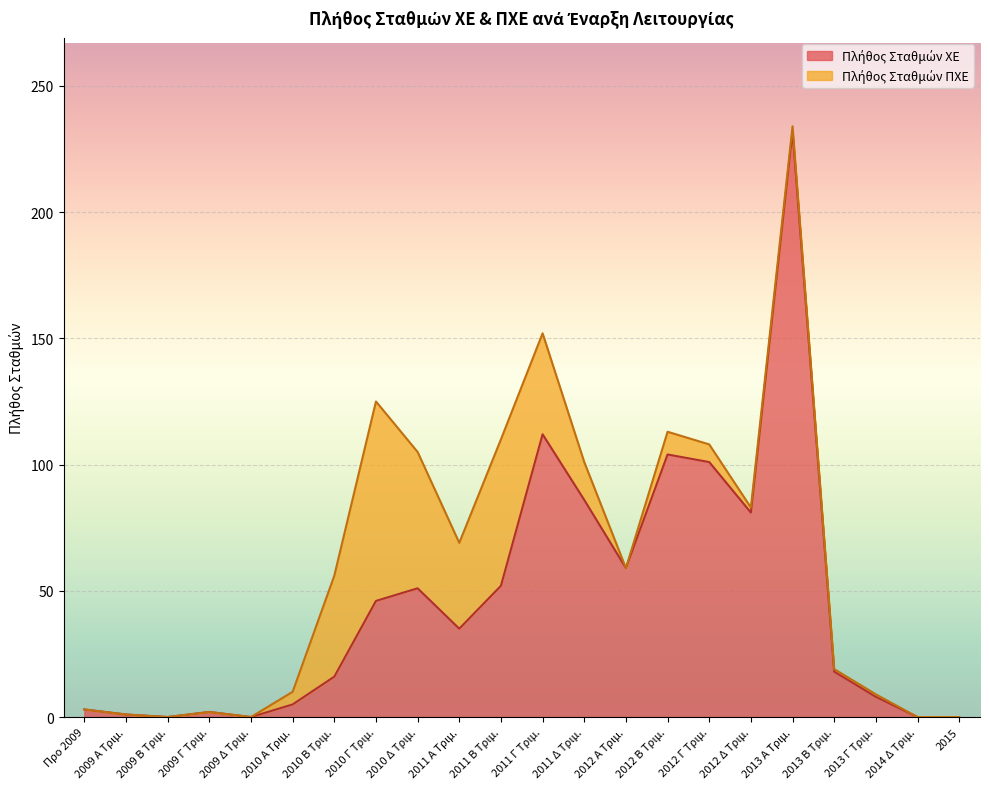

How many points are lower than both their immediate neighbors (excluding endpoints)?

5